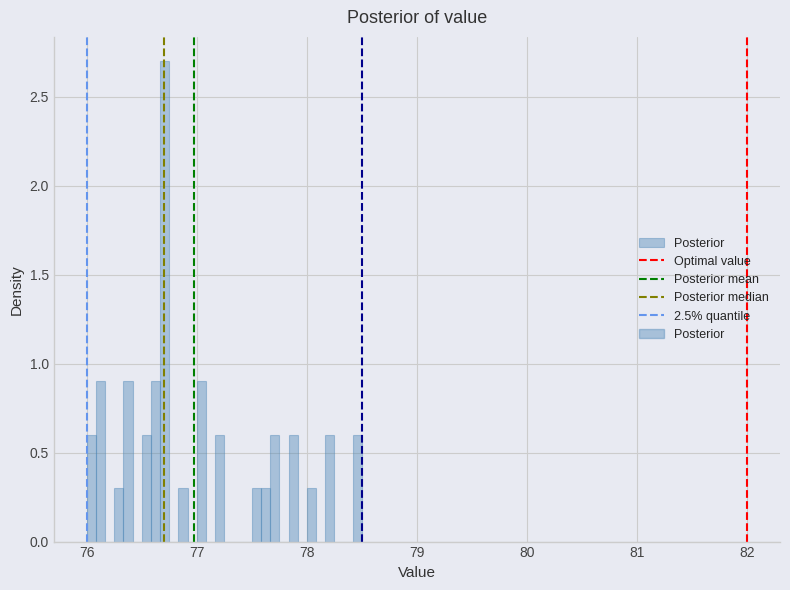

Read against the x-axis, roughly where is the centre of the tallest bar?

76.7